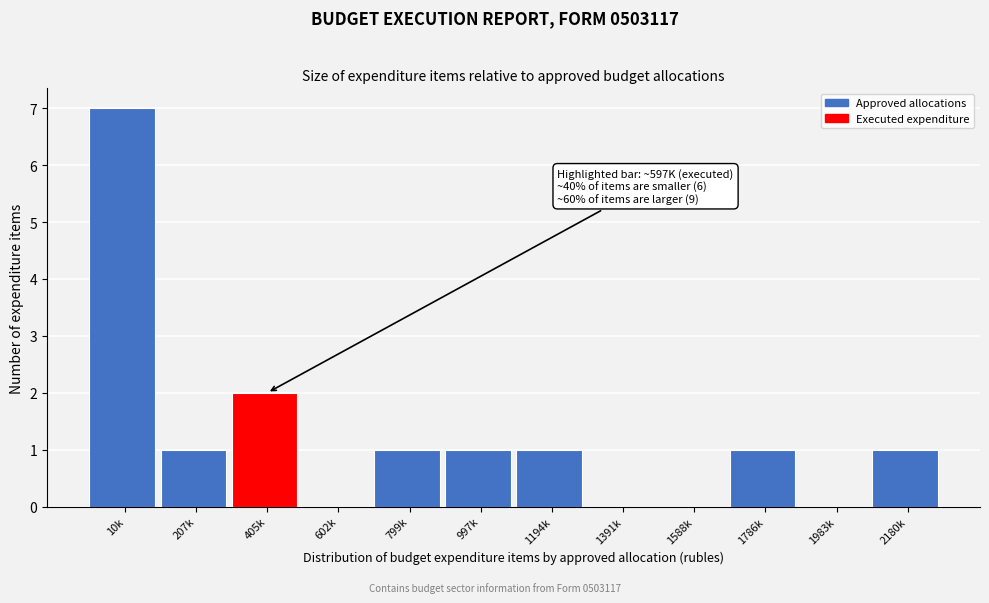

Reading right to left, extract all data points from this chart.

2180k=1	1983k=0	1786k=1	1588k=0	1391k=0	1194k=1	997k=1	799k=1	602k=0	405k=2	207k=1	10k=7